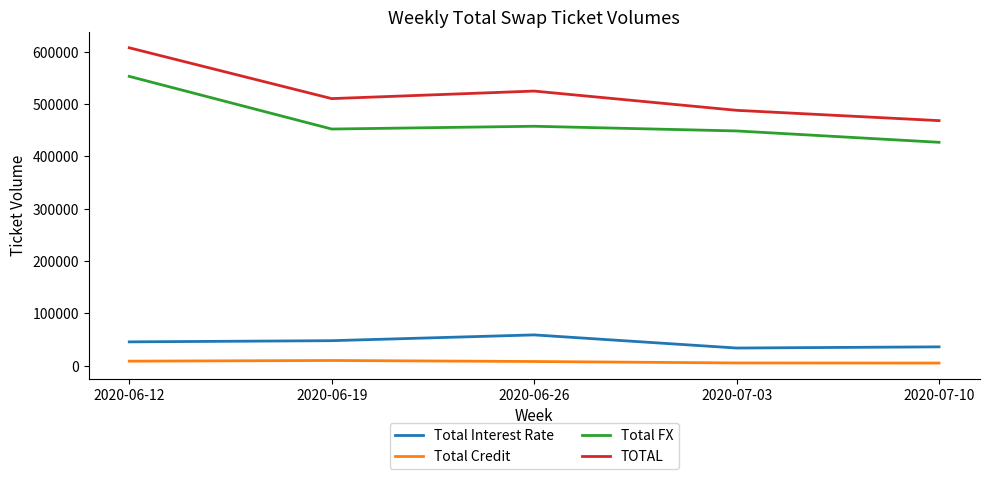

True or false: Total Interest Rate has more than 2 interior local peaks.

False